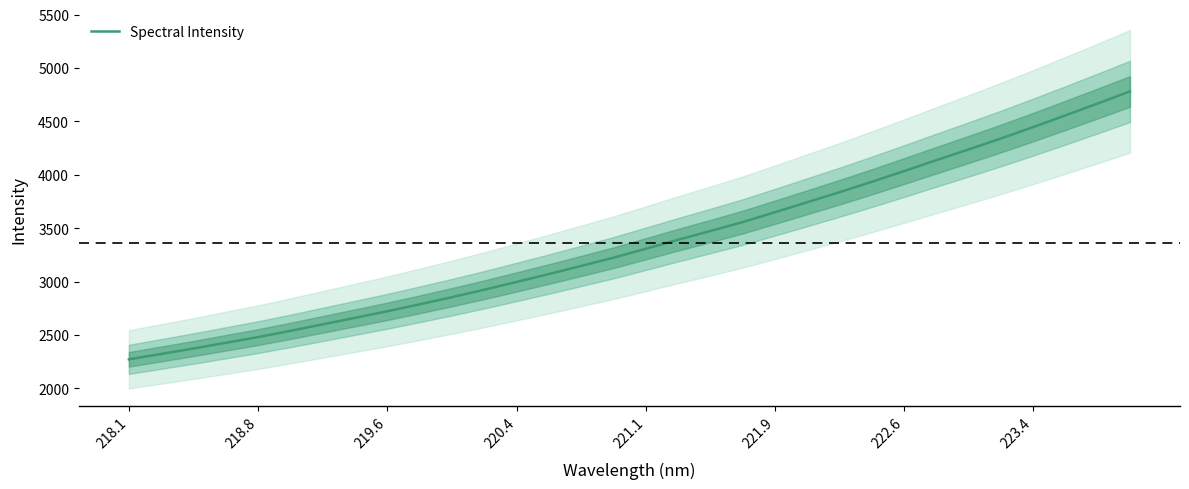

Count the number of data series in this chart.

1